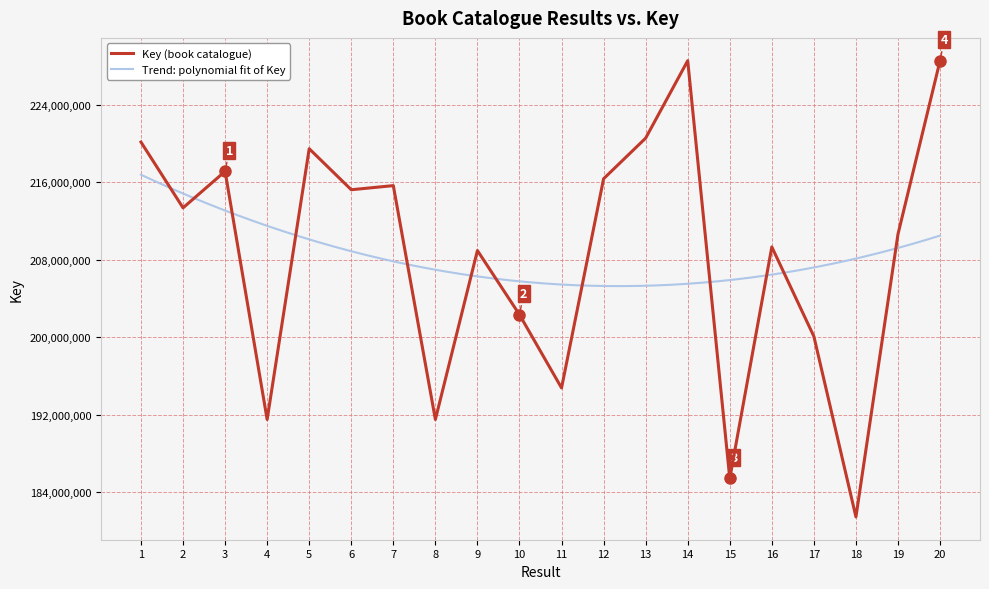

At which category does the chart reach its peak across all series?

14